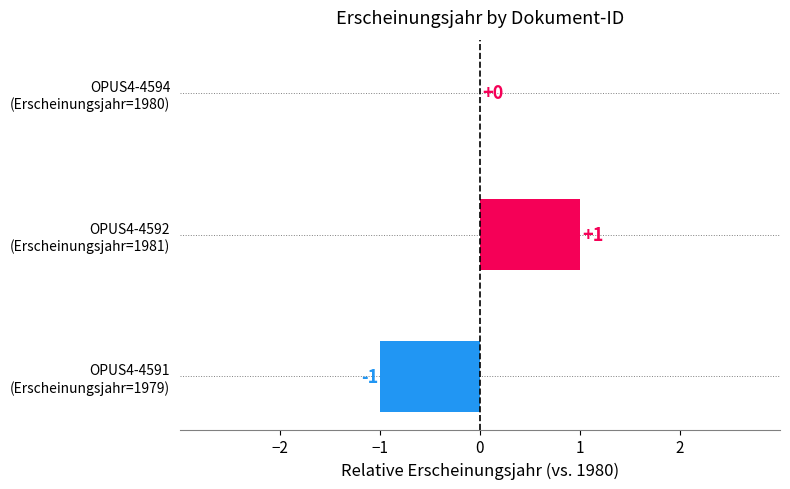

How many values are between -1 and 1?

3